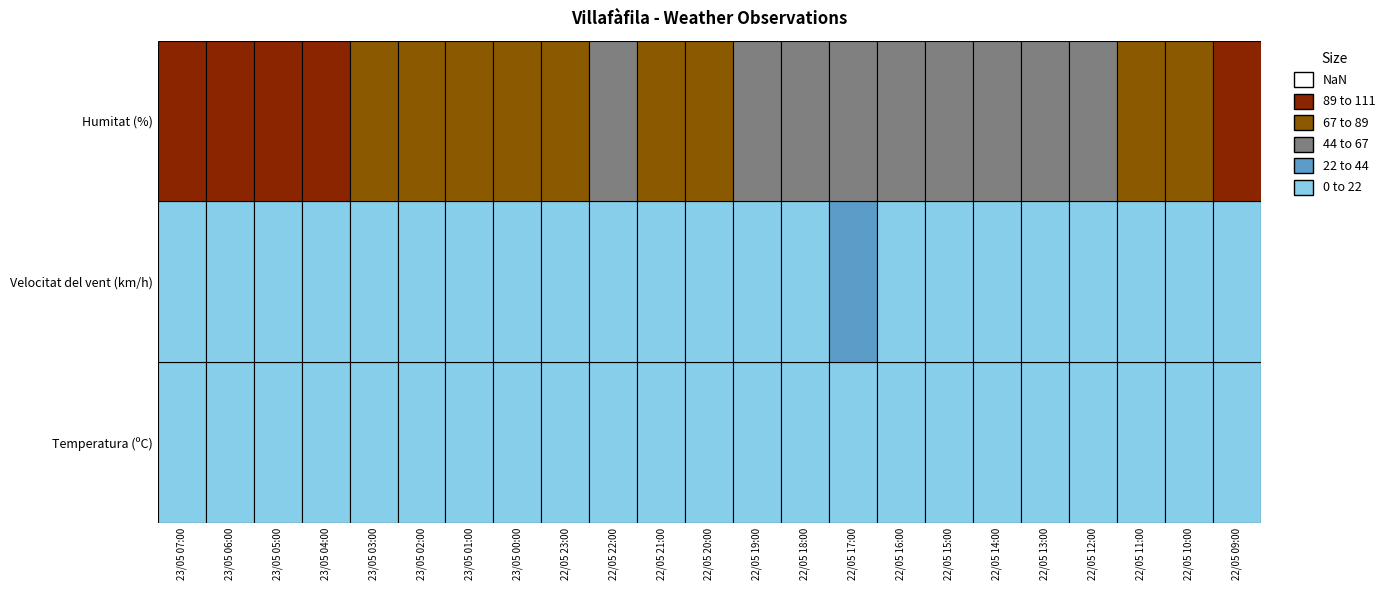

List the series in order of their peak value, lowest first.

Temperatura (ºC), Velocitat del vent (km/h), Humitat (%)